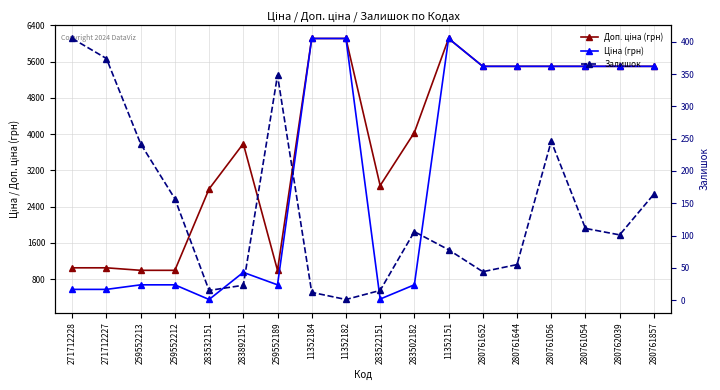

Reading right to left, extract all data points from this chart.

Доп. ціна (грн): 280761857=5497.3	280762039=5497.3	280761054=5497.3	280761056=5497.3	280761644=5497.3	280761652=5497.3	11352151=6112.5	283502182=4036.0	283522151=2863.8	11352182=6112.5	11352184=6112.5	259552189=992.7	283892151=3790.3	283532151=2789.2	259552212=992.7	259552213=992.7	271712227=1048.0	271712228=1048.0
Ціна (грн): 280761857=5497.3	280762039=5497.3	280761054=5497.3	280761056=5497.3	280761644=5497.3	280761652=5497.3	11352151=6112.5	283502182=672.7	283522151=358.0	11352182=6112.5	11352184=6112.5	259552189=672.1	283892151=947.6	283532151=348.6	259552212=672.1	259552213=672.1	271712227=571.6	271712228=571.6
Залишок: 280761857=164.0	280762039=101.0	280761054=111.0	280761056=246.0	280761644=55.0	280761652=44.0	11352151=78.0	283502182=106.0	283522151=15.0	11352182=1.0	11352184=12.0	259552189=348.0	283892151=23.0	283532151=15.0	259552212=157.0	259552213=242.0	271712227=374.0	271712228=405.0